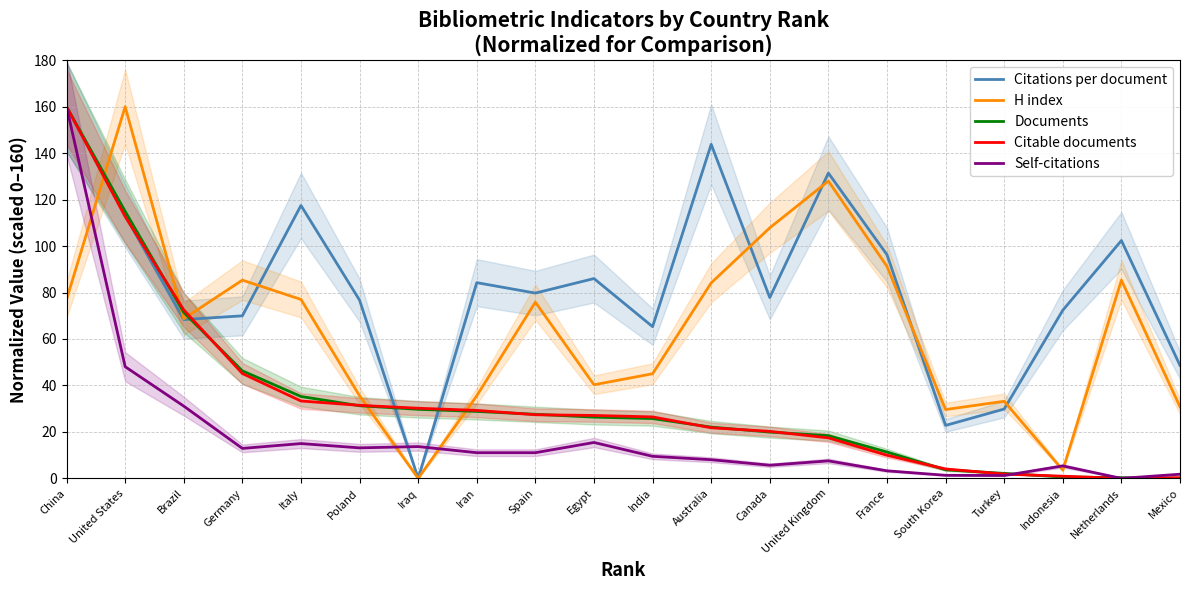

Which category has the highest value across all series?

China